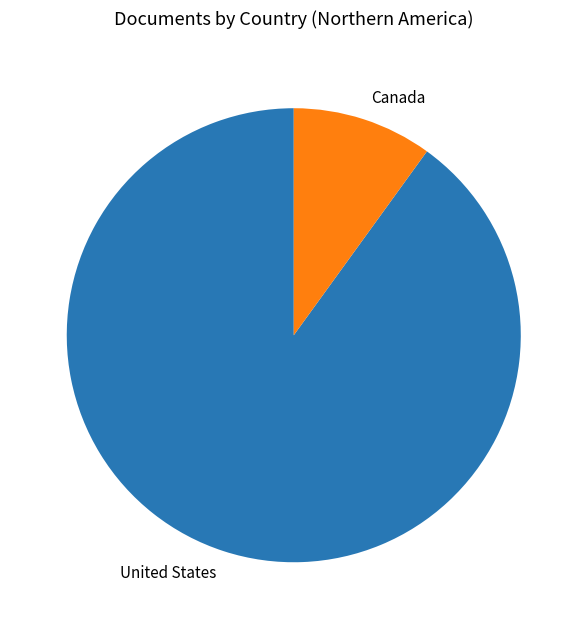

The Canada slice represents 10% of the pie. True or false?

True